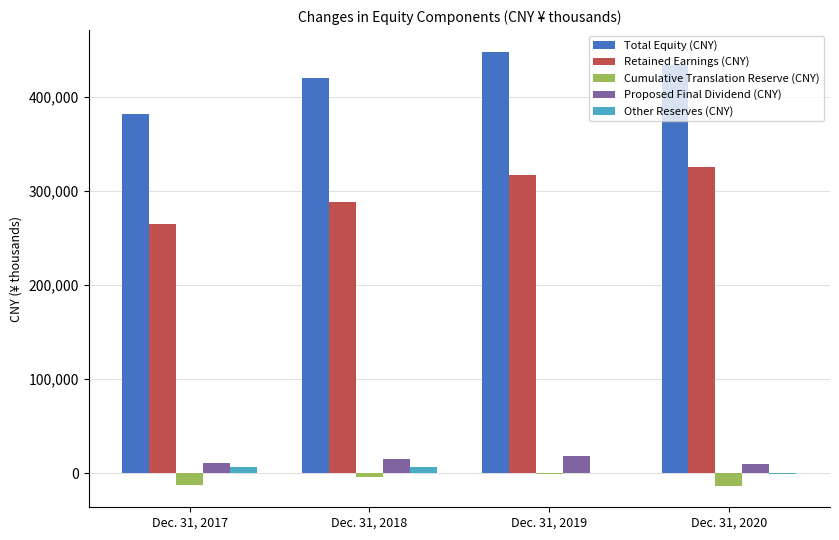

What is the total value across all series at Dec. 31, 2018?

726729